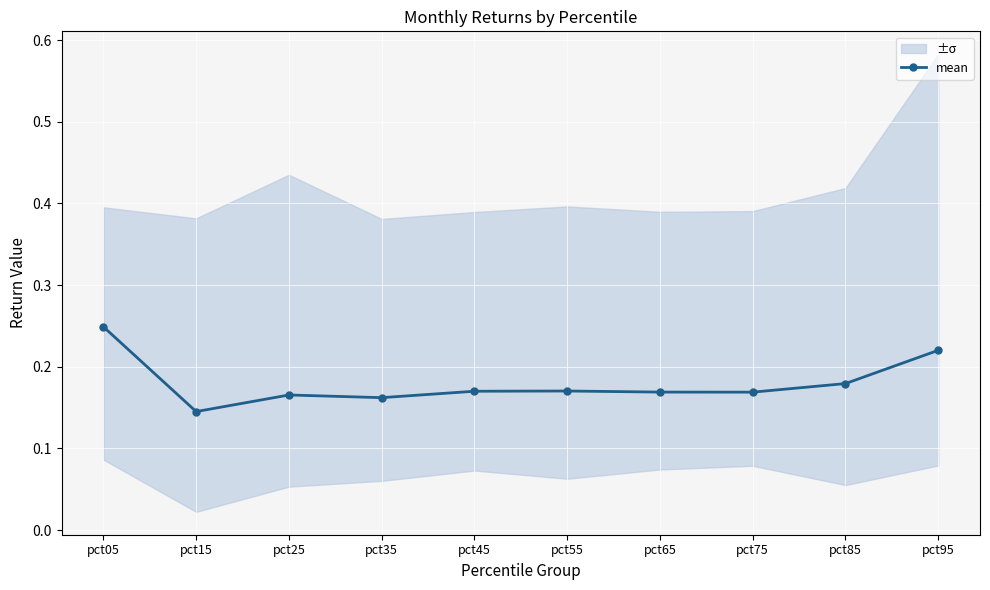

Is it true that the value at pct15 is 0.1?

True